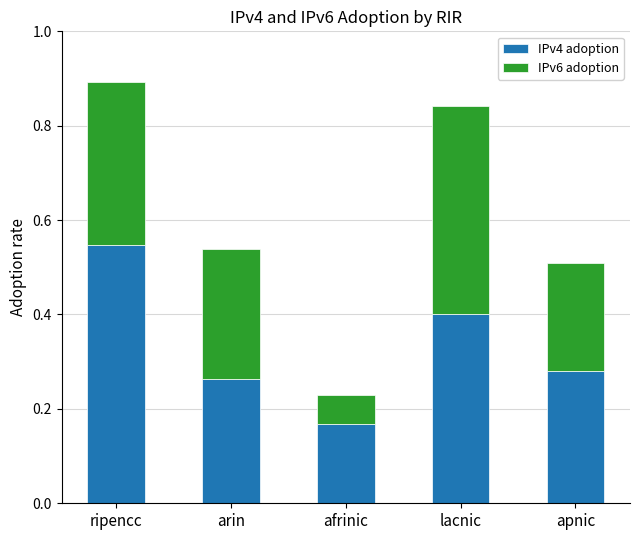

At which category is the sum across all series the highest?

ripencc